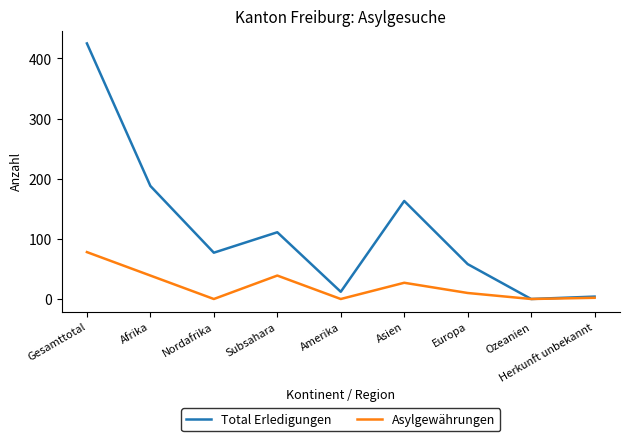

What is the difference between the highest and lowest values at Europa?

48